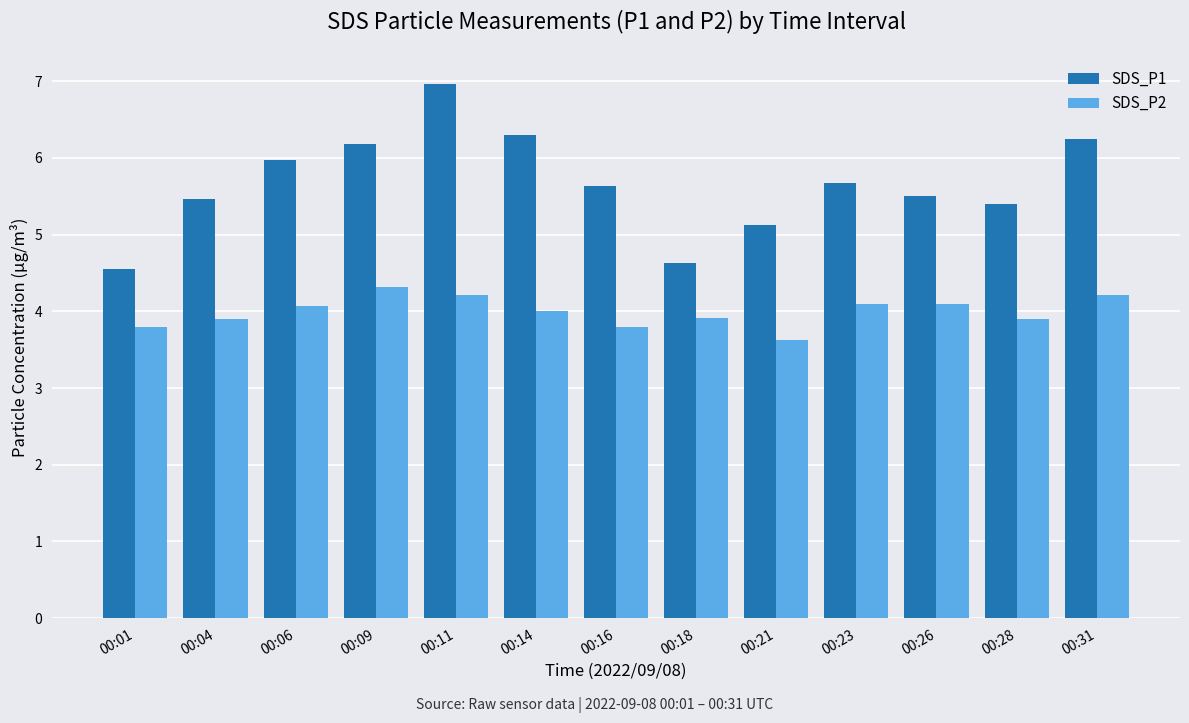

Which series has the largest range (max minus min)?

SDS_P1